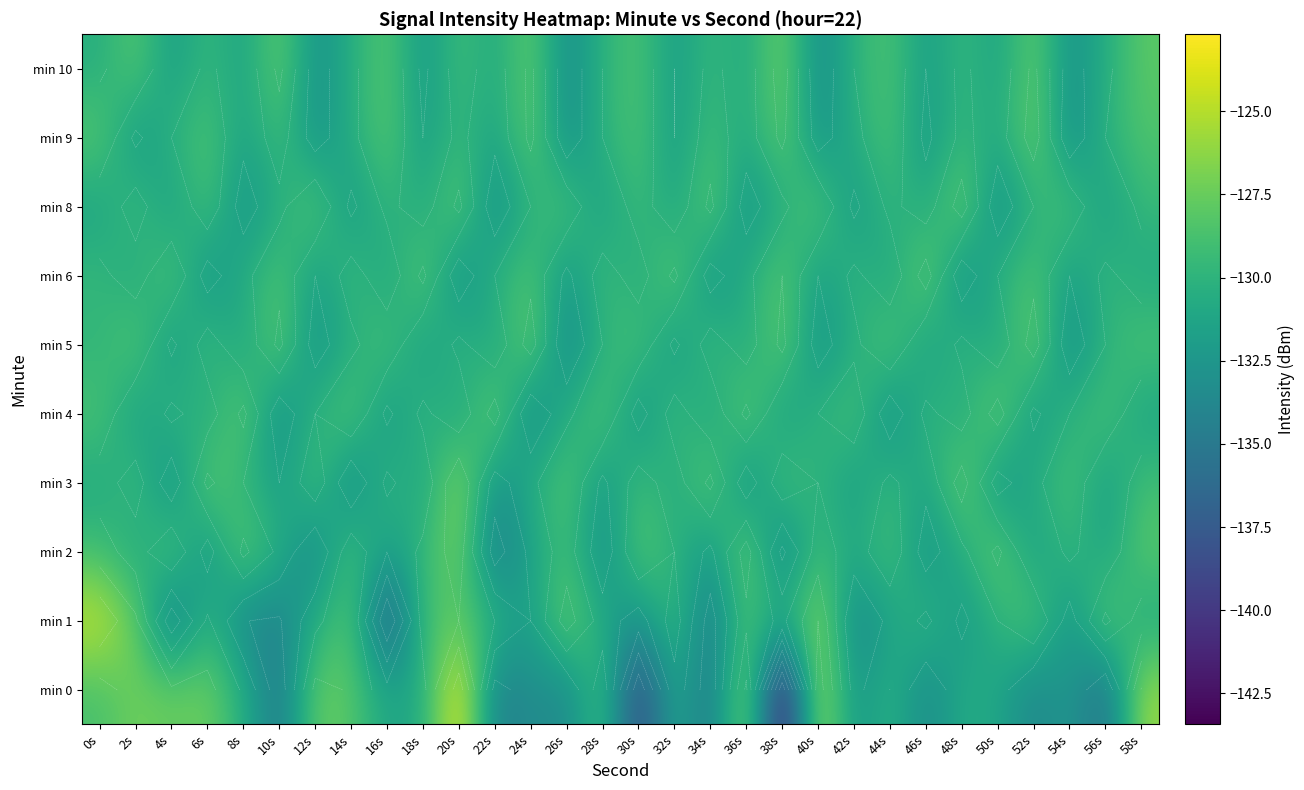

What is the total value across all series at 48s?

-1300.7